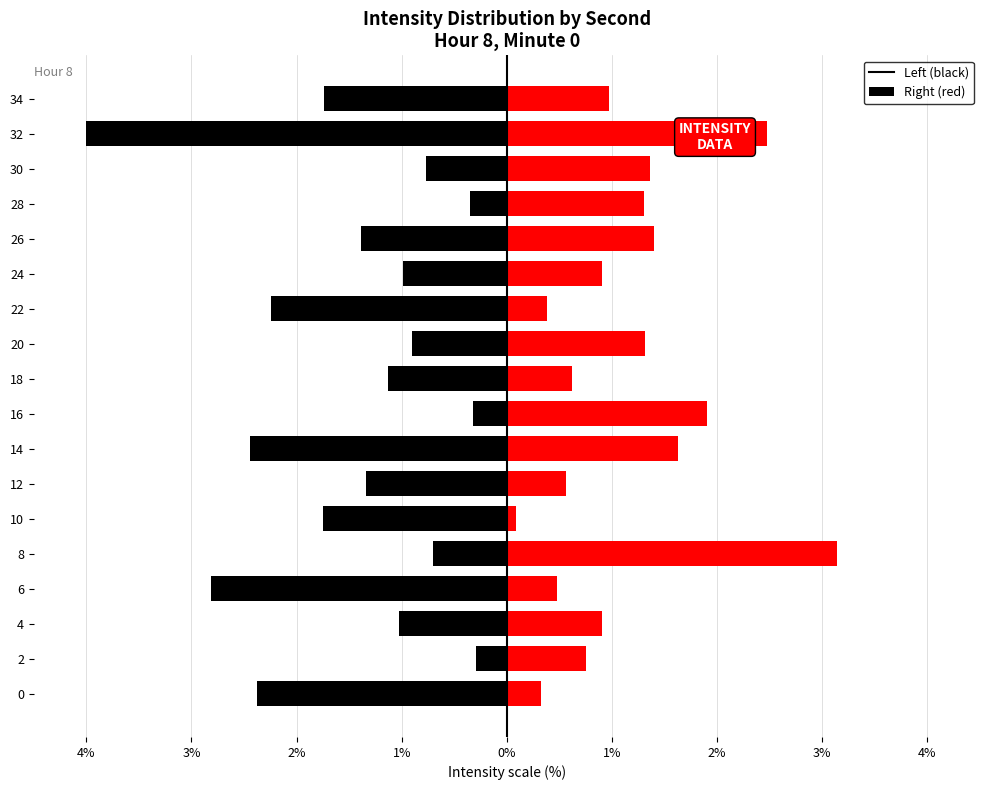

Is the value of Right (red) at 10 greater than the value of Left (black) at 30?

Yes